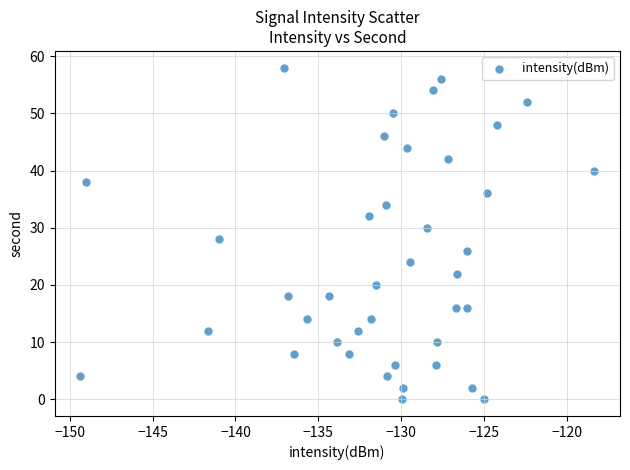

What is the range of Y values (max minus min)?

58